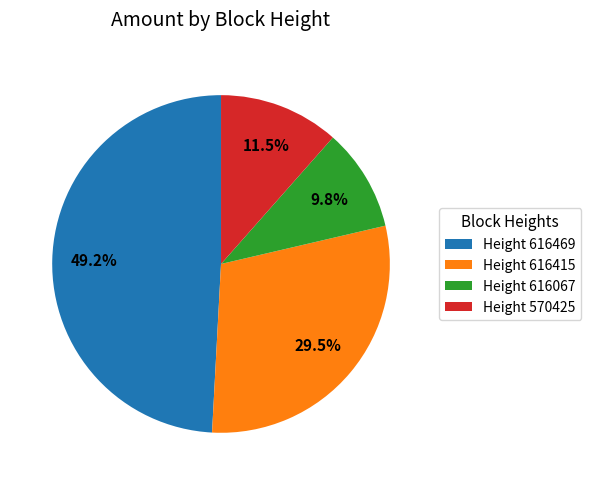

Count the number of slices in the pie.

4